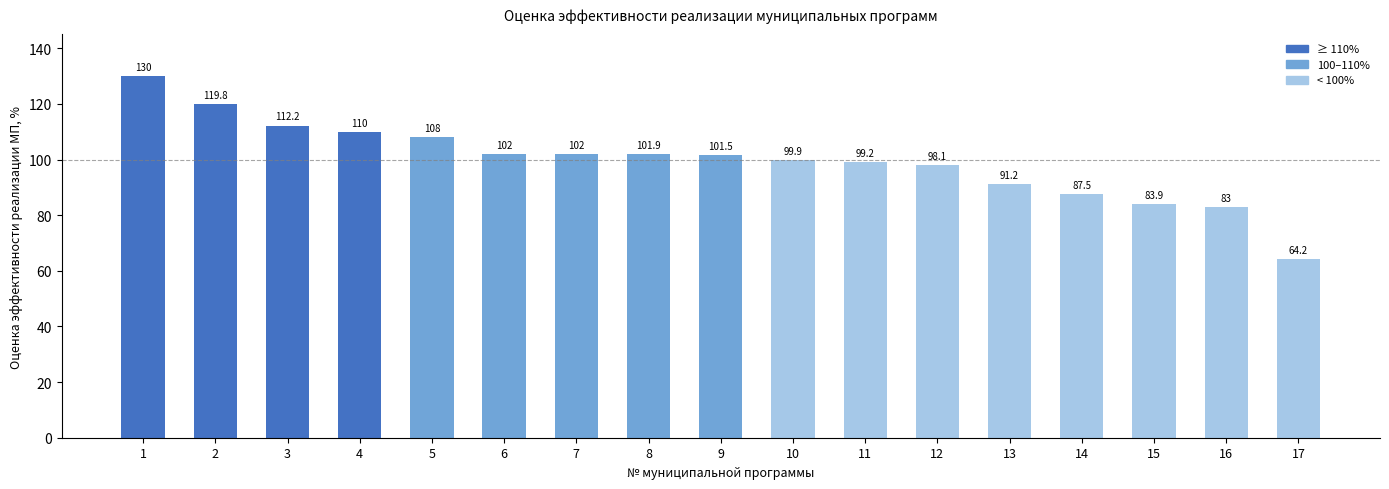

What is the value of the 13th bar from the left?

91.2